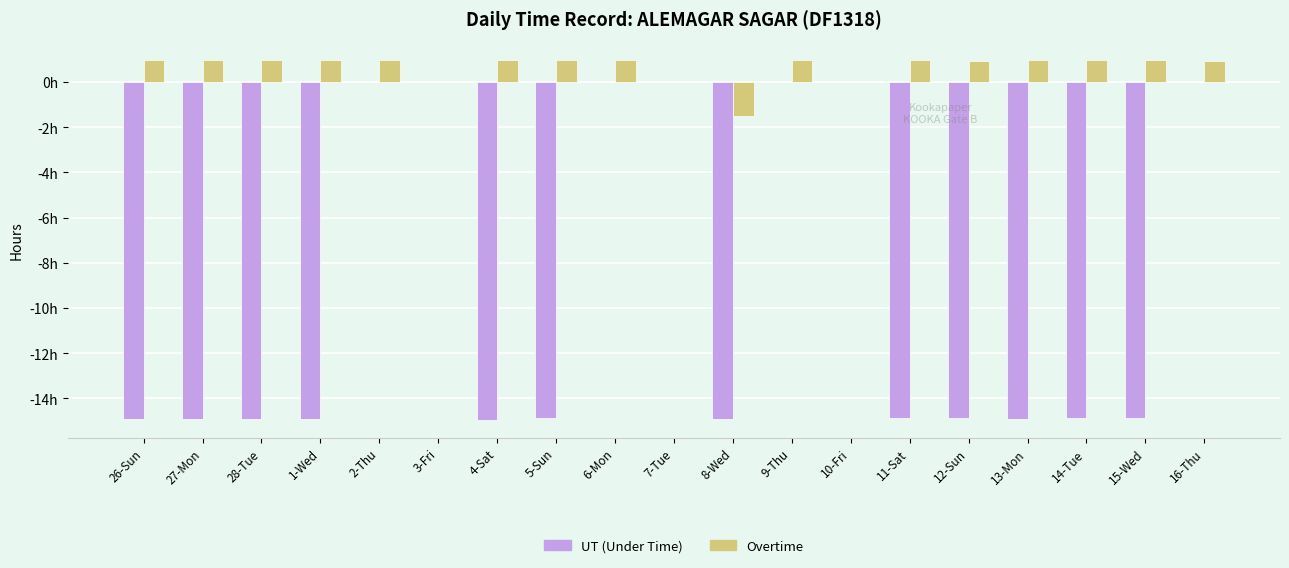

What are all the series names shown in the legend?

UT (Under Time), Overtime